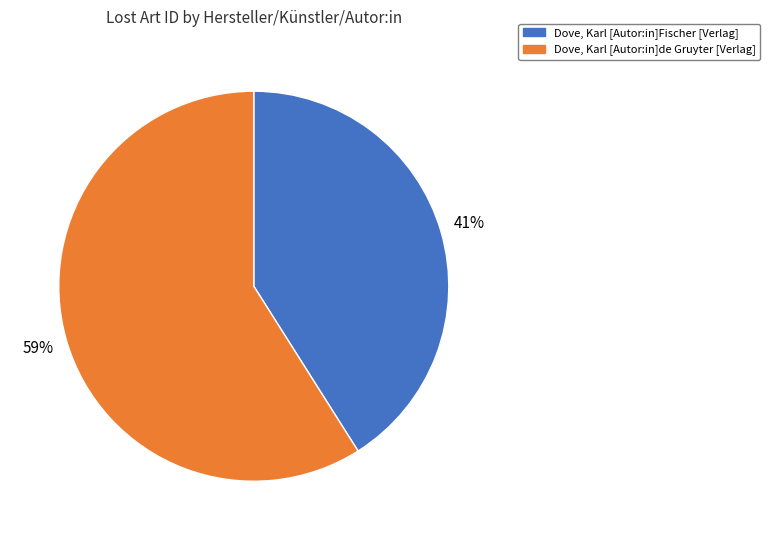

Approximately how many times larger is the value at Dove, Karl [Autor:in]Fischer [Verlag] compared to Dove, Karl [Autor:in]de Gruyter [Verlag]?

0.7